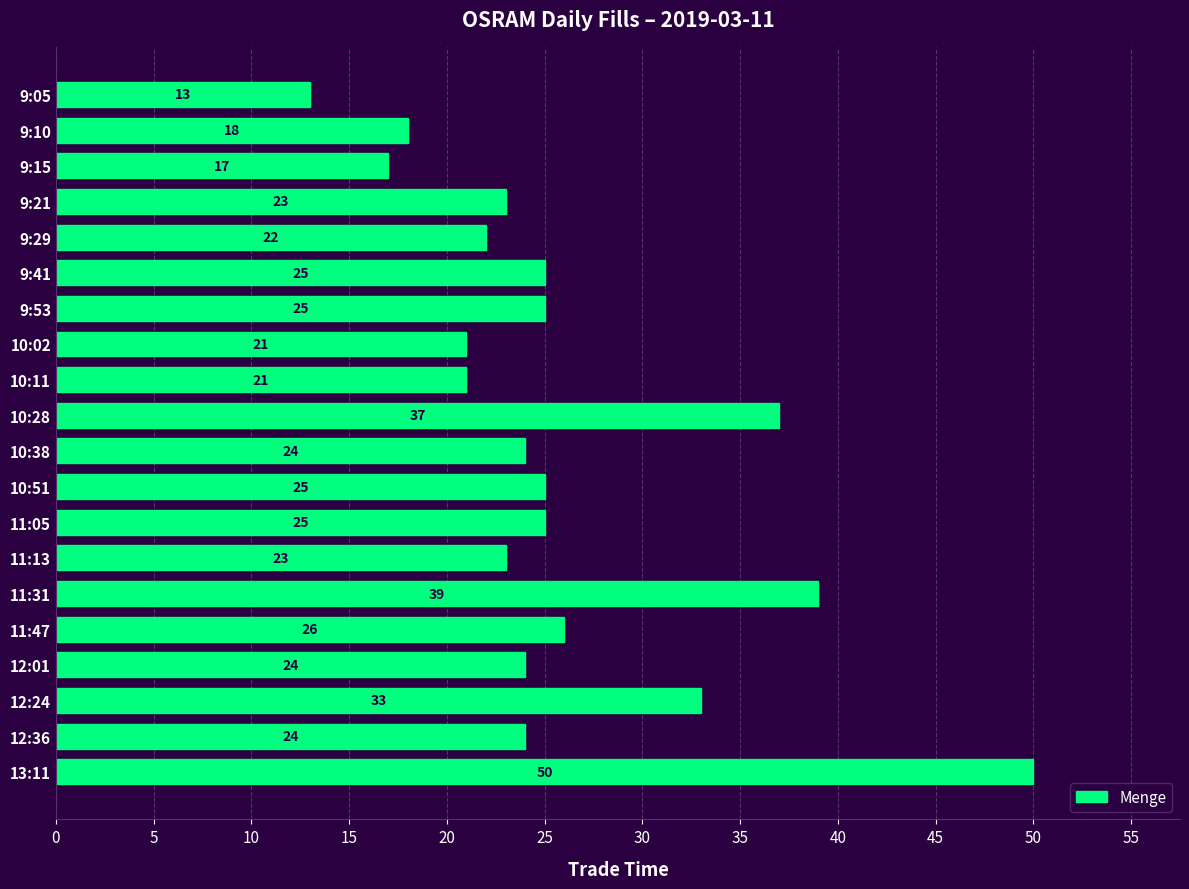

True or false: the data shows 23 at 11:13.

True